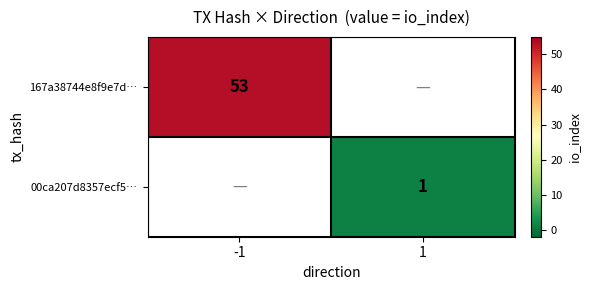

The 00ca207d8357ecf5… series shows 1 at 1. True or false?

True